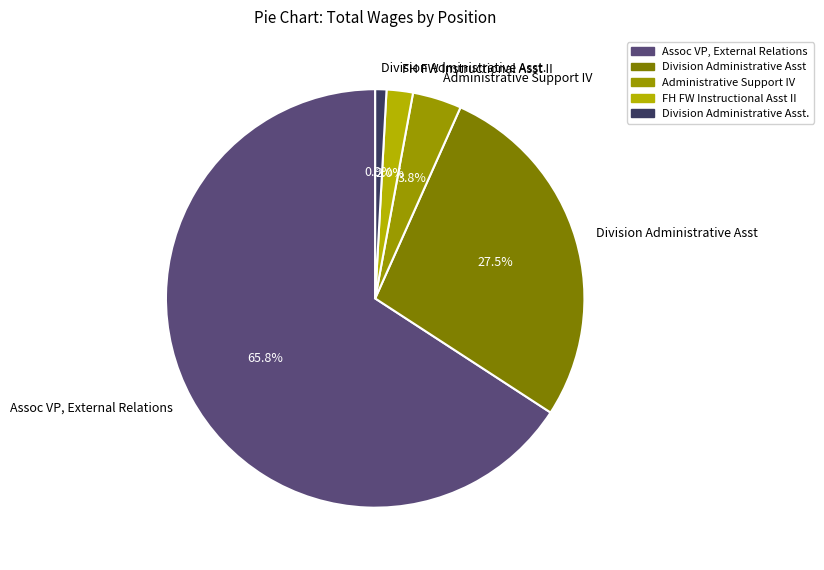

Combined, do Division Administrative Asst. and FH FW Instructional Asst II account for over 50%?

No